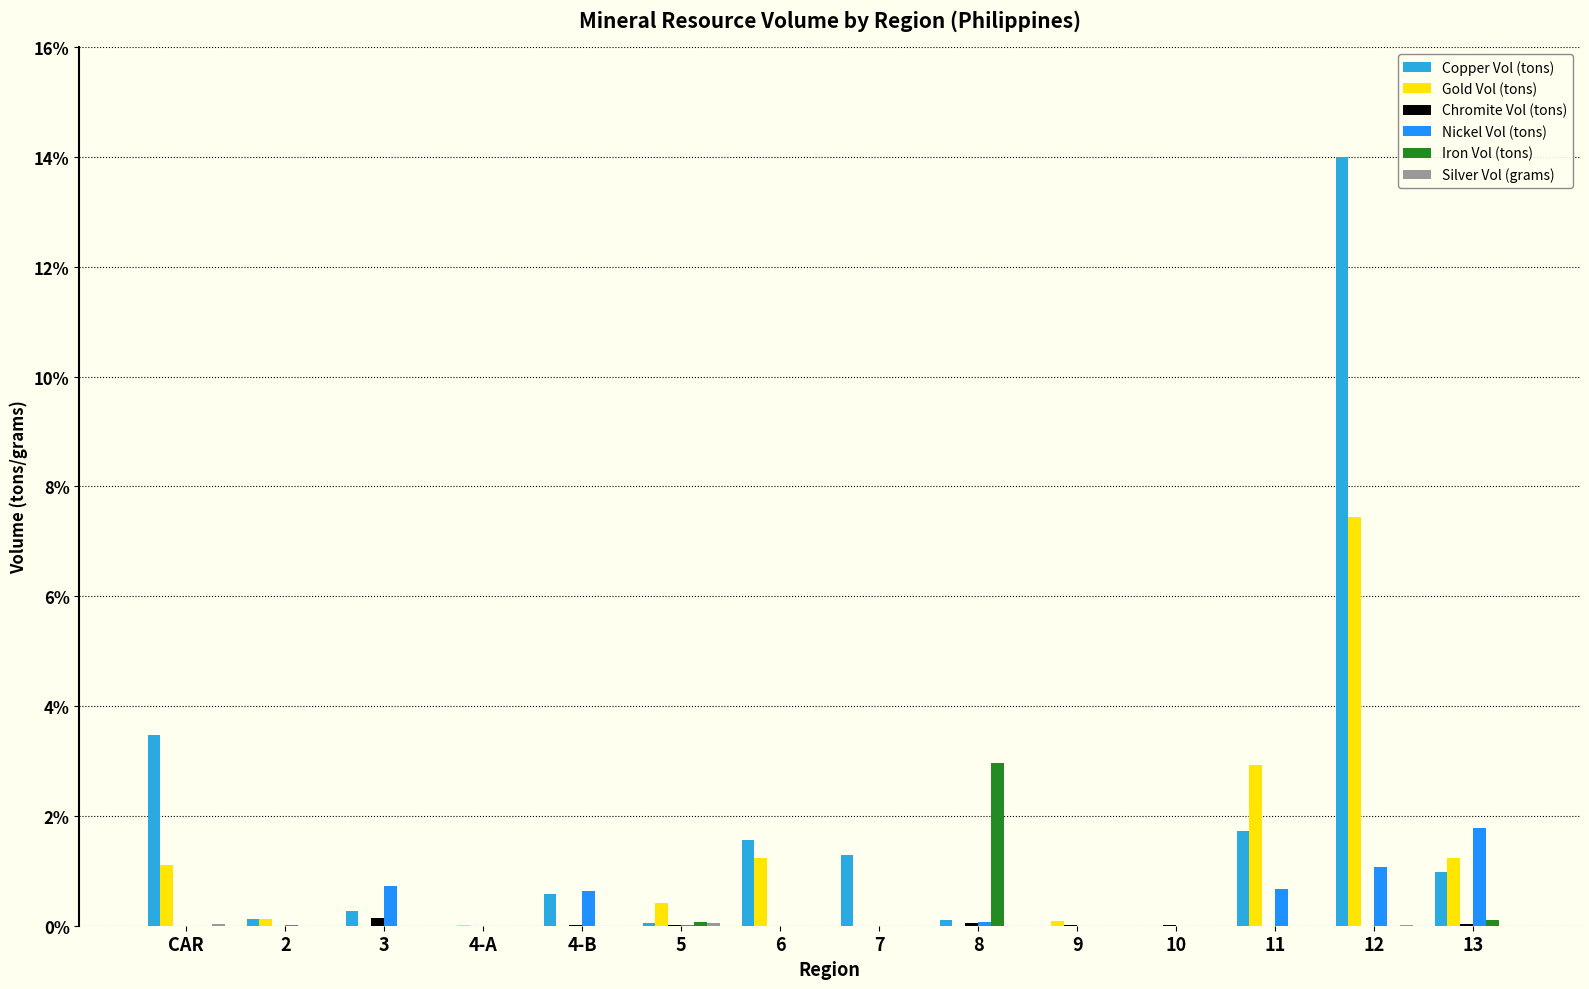

Are the bars grouped side by side (vs. stacked)?

Yes